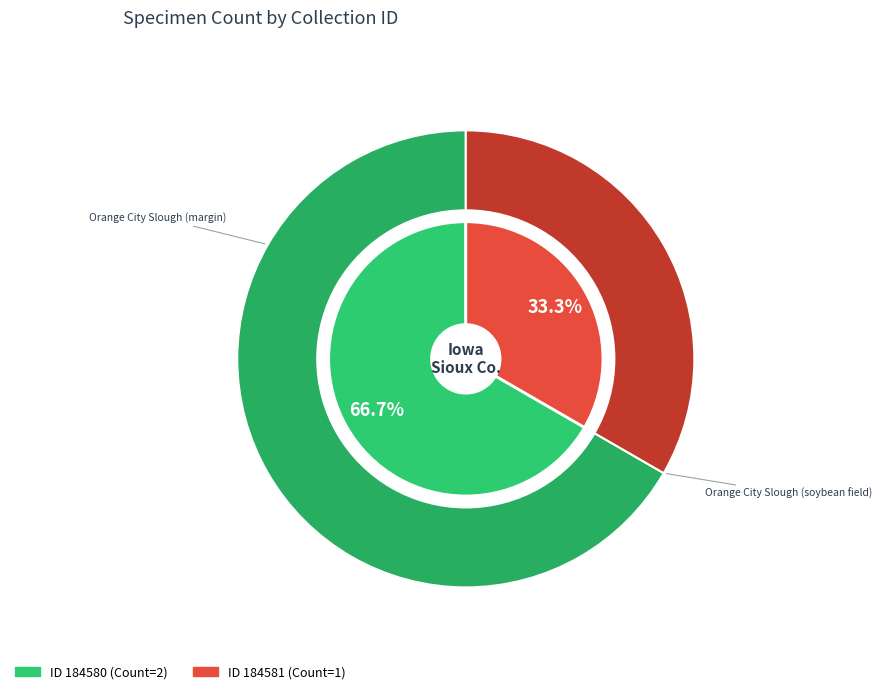

What is the change in value from 184580 to 184581?

-1